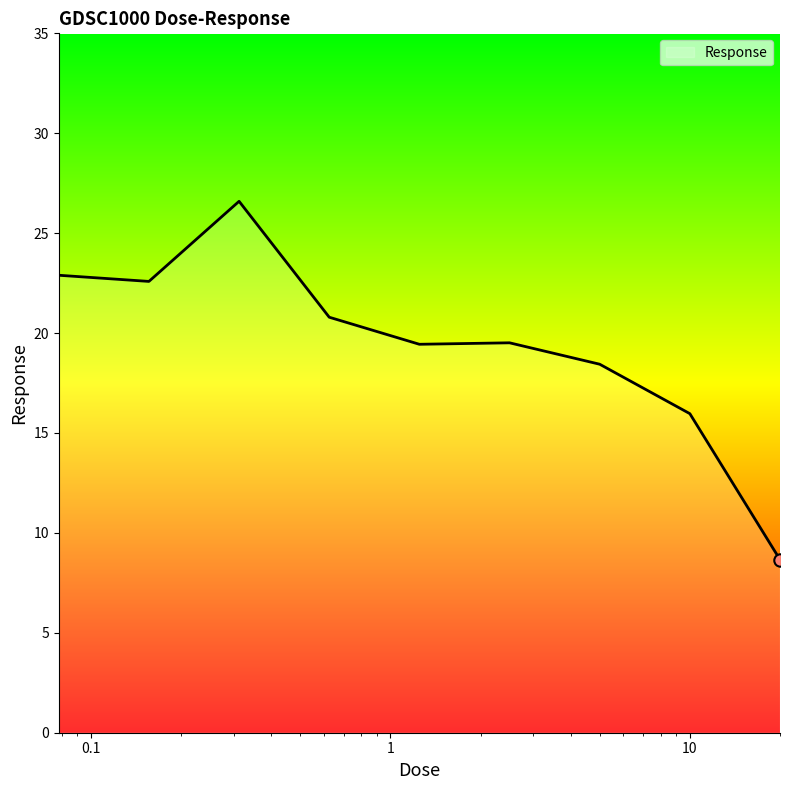

What is the difference between the maximum and minimum values?

17.9